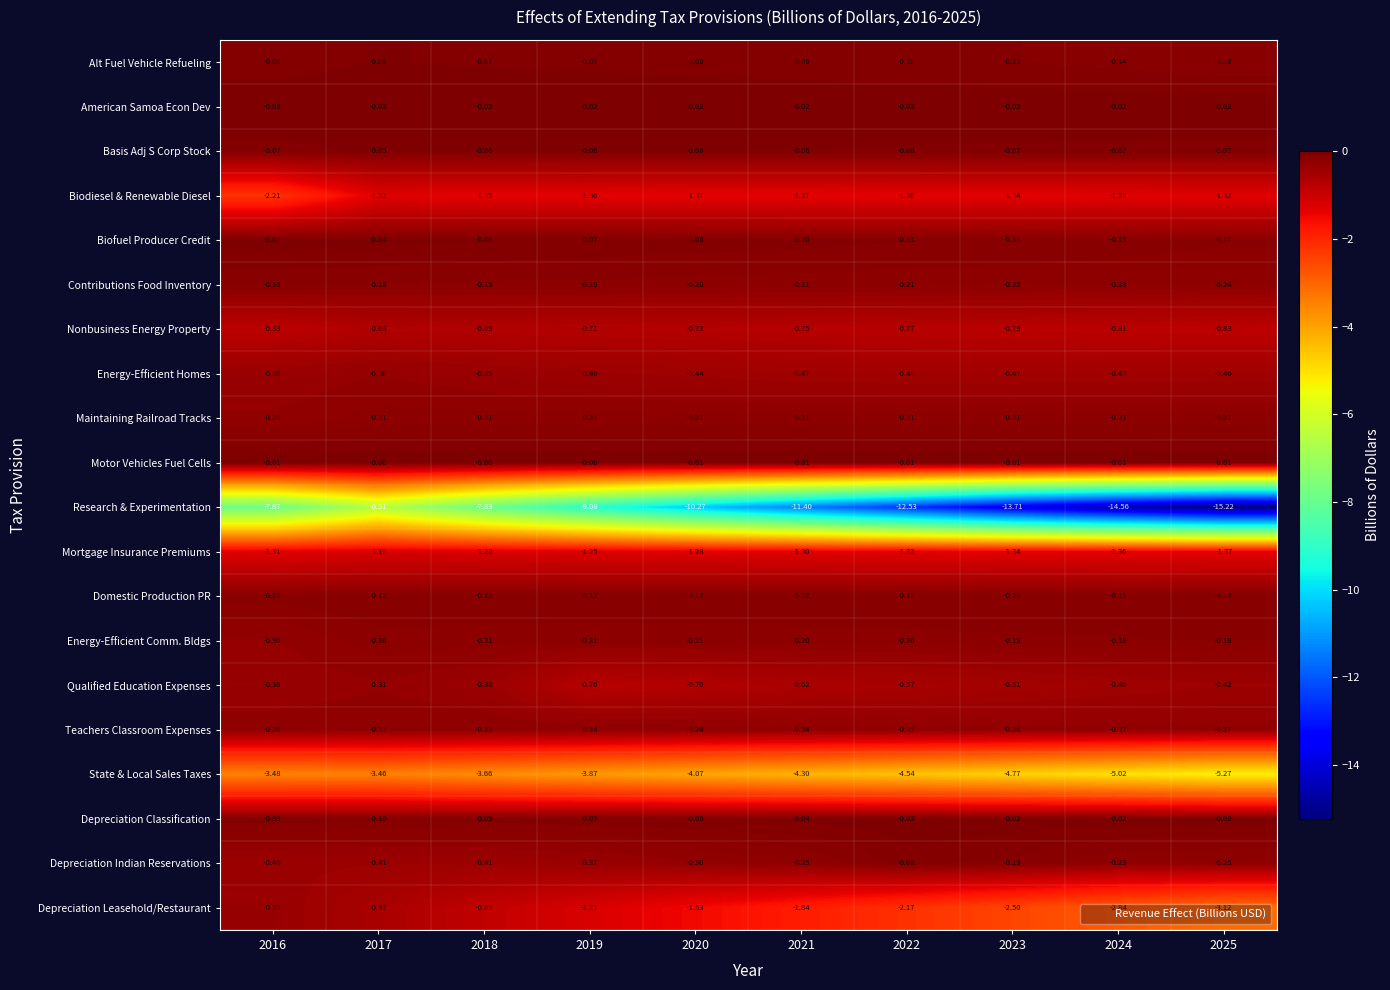

Which series has the largest total across all categories?

Motor Vehicles Fuel Cells